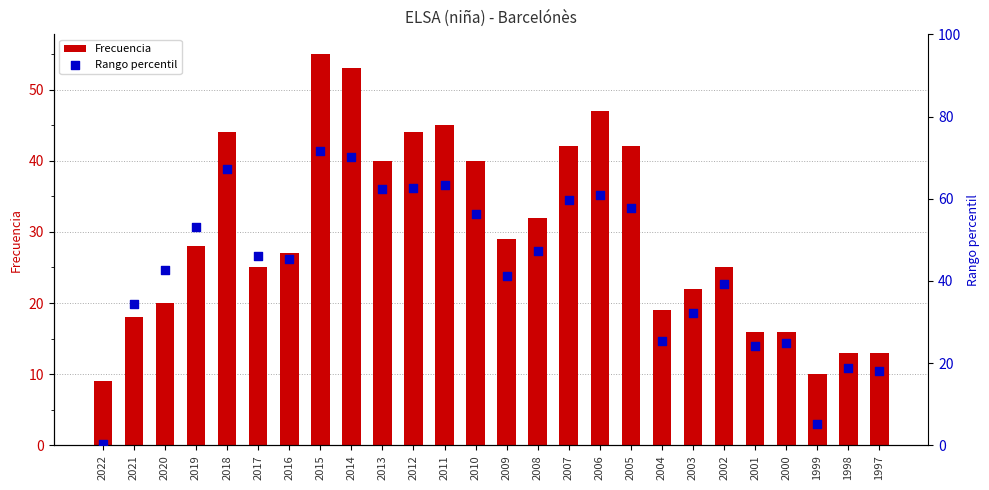

Which series has the largest total across all categories?

Rango percentil